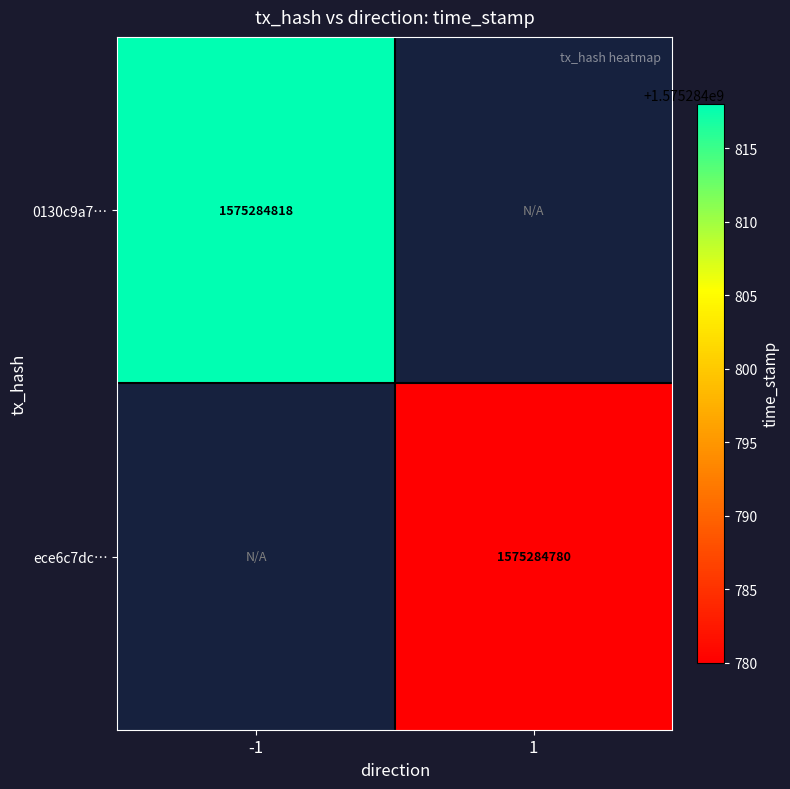

Rank the series by their maximum value, from highest to lowest.

0130c9a7d816dca4c62ea2d4747a4913ddbfcc2, ece6c7dc4741b207b72ad28c869fa08f1bce34b